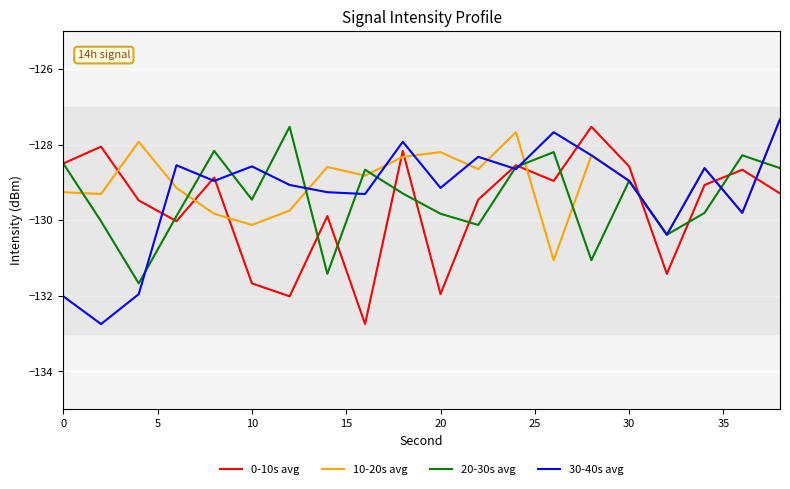

Does the chart have visible grid lines?

Yes